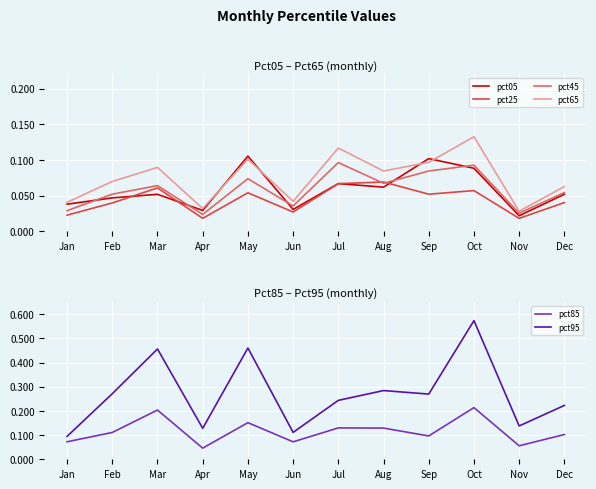

The pct85 series shows 0.2 at Aug. True or false?

False